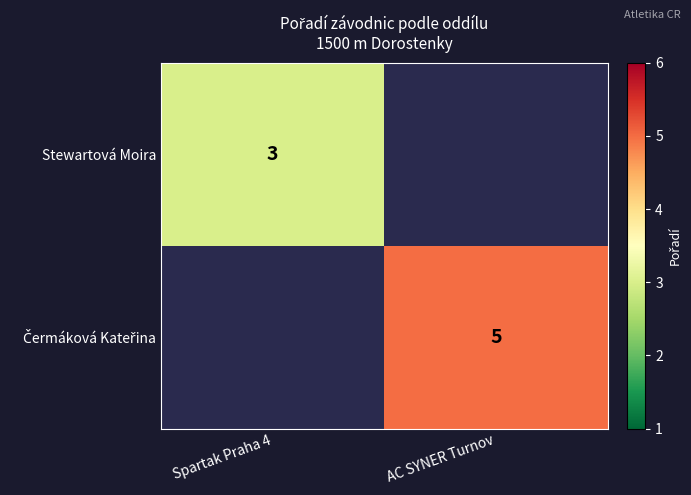

Is it true that Stewartová Moira equals 1 at Spartak Praha 4?

False